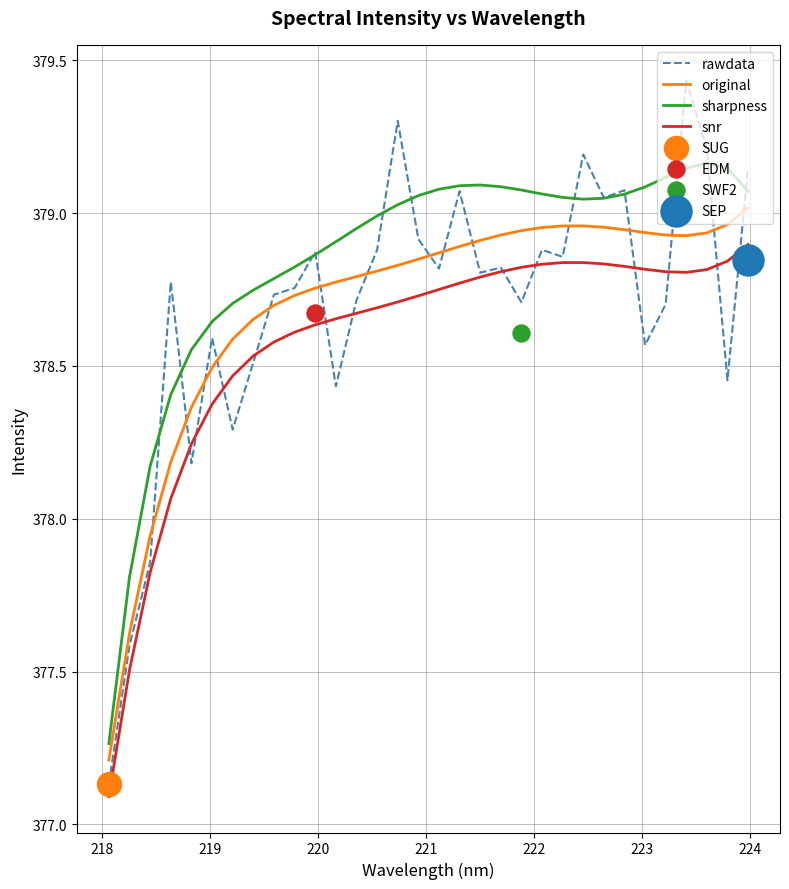

Which series has the largest total across all categories?

sharpness